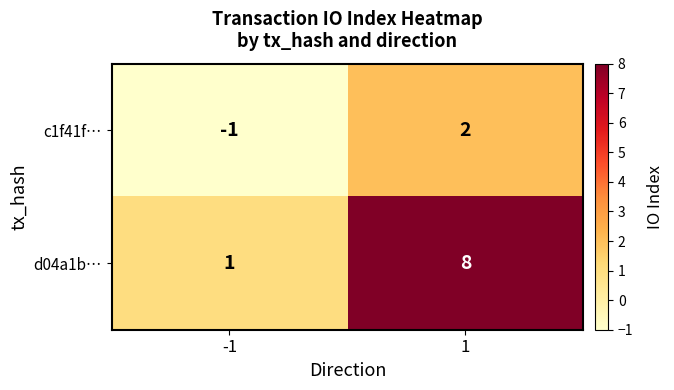

List the series in order of their peak value, lowest first.

c1f41f…, d04a1b…